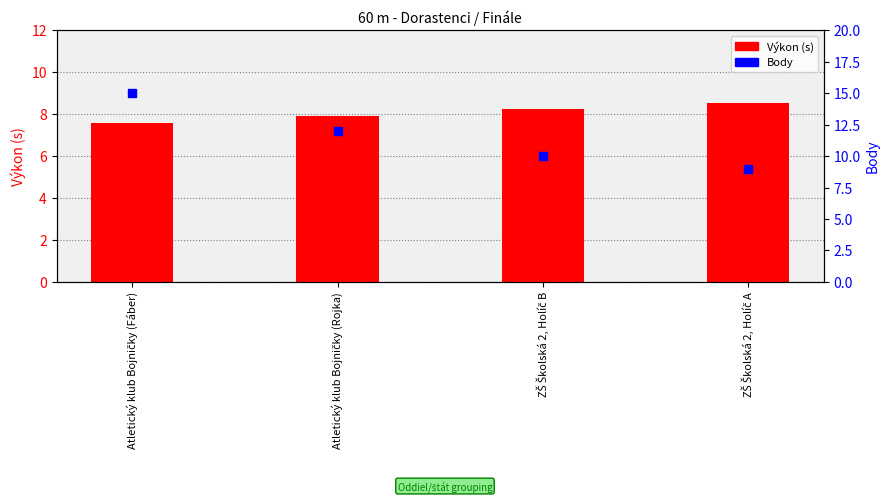

Which series has the widest spread of Y values?

Body